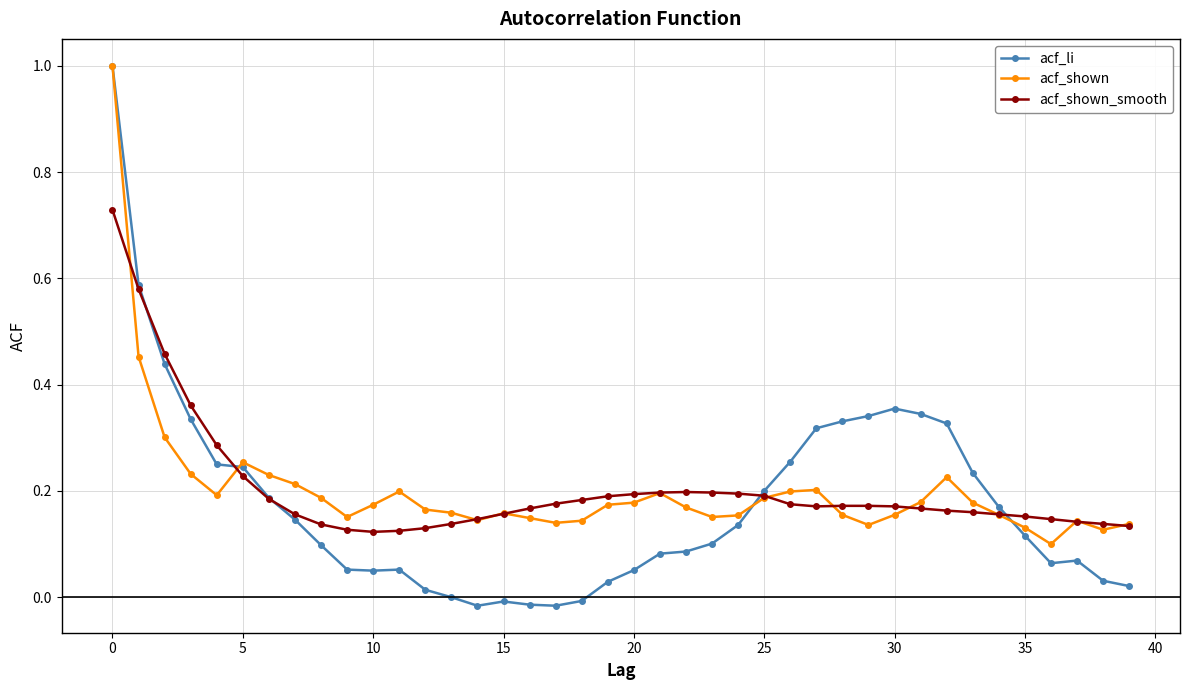

True or false: acf_li has more than 1 interior local peaks.

True